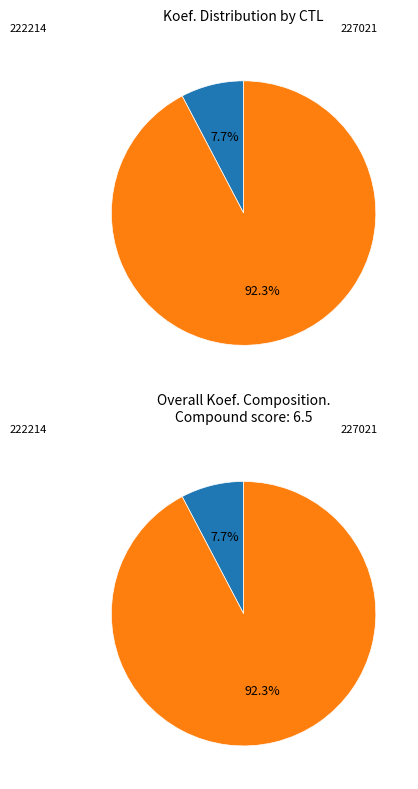

What is the majority slice?

227021